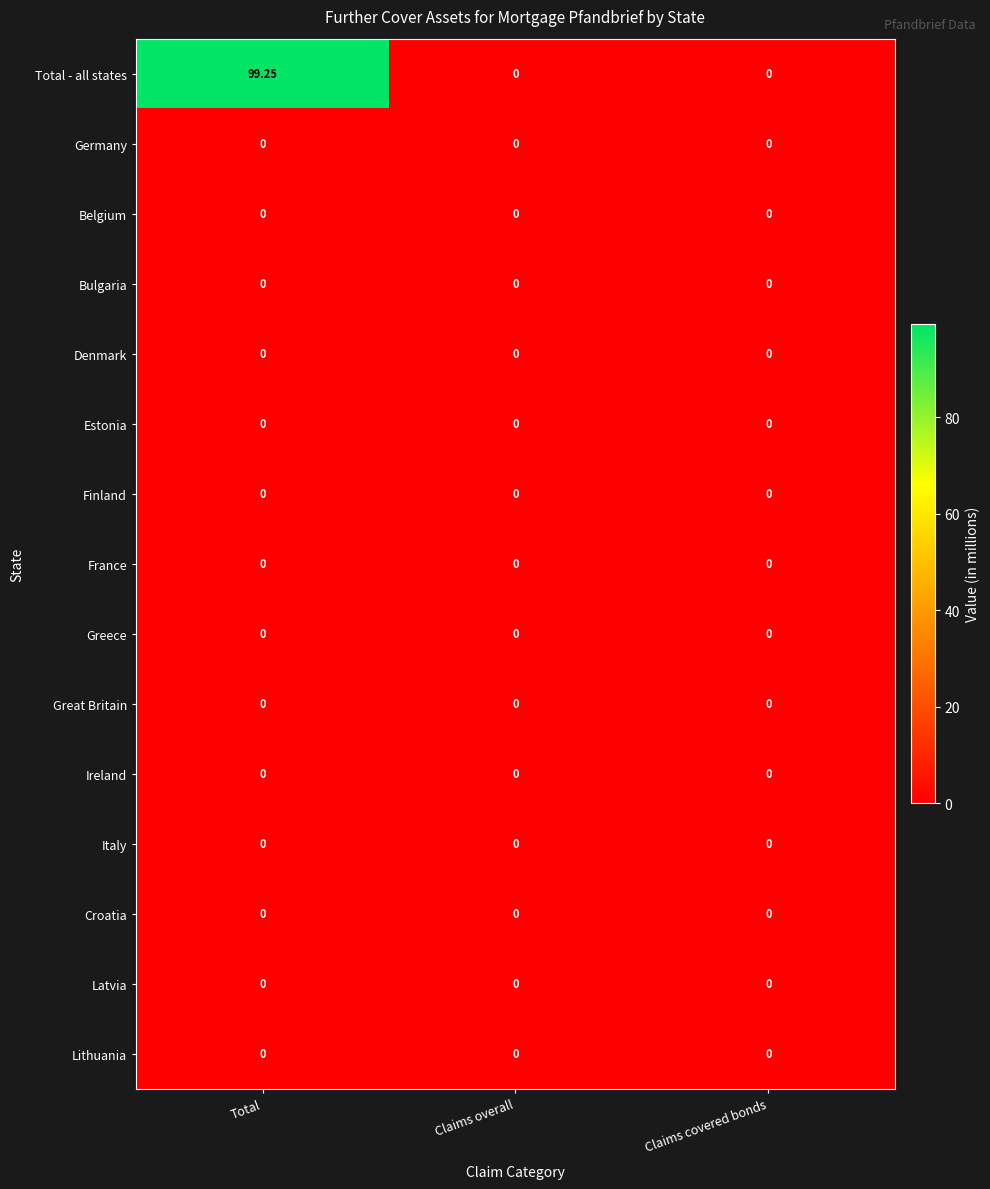

Count the number of categories in the chart.

3